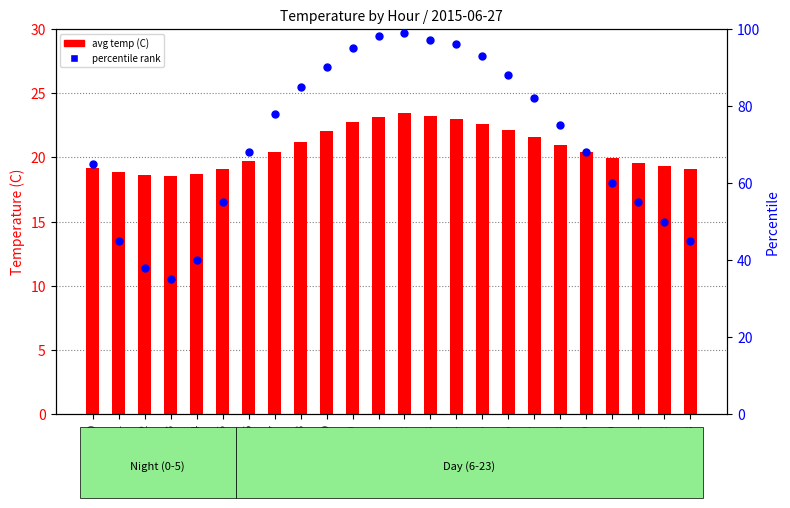

What are all the series names shown in the legend?

avg temp (C), percentile